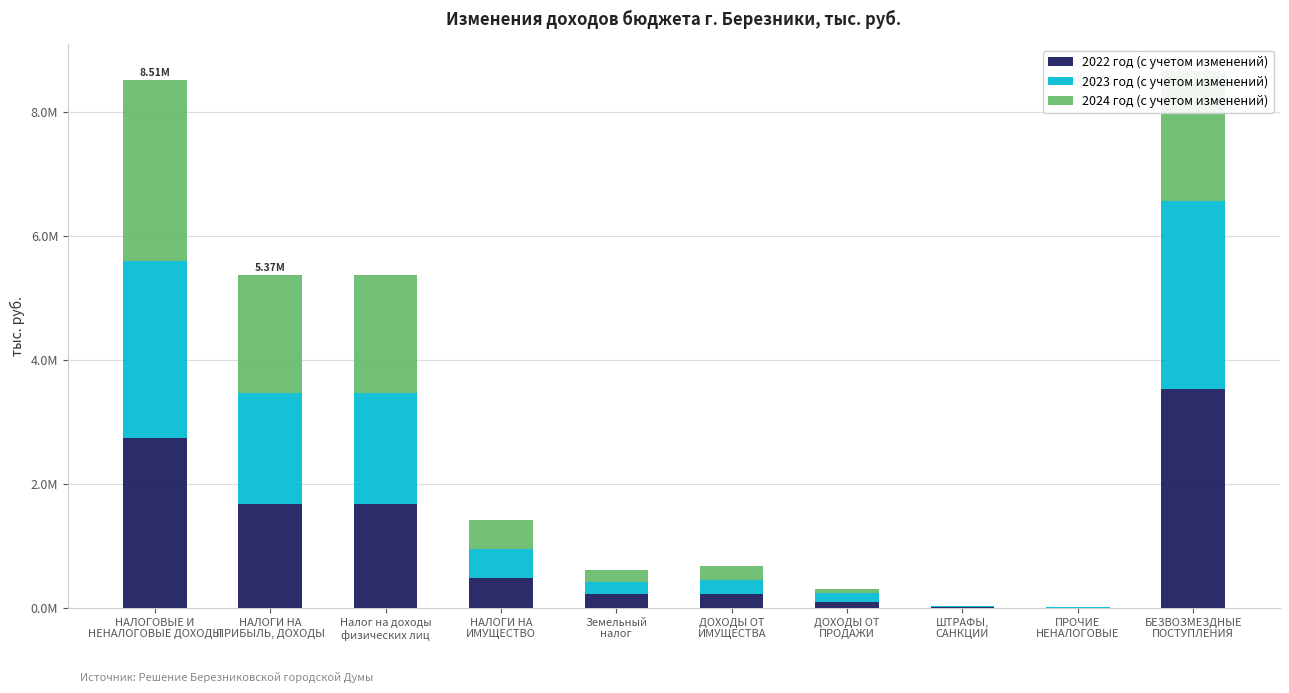

Is it true that 2022 год (с учетом изменений) equals 1677793.6 at Налог на доходы
физических лиц?

True